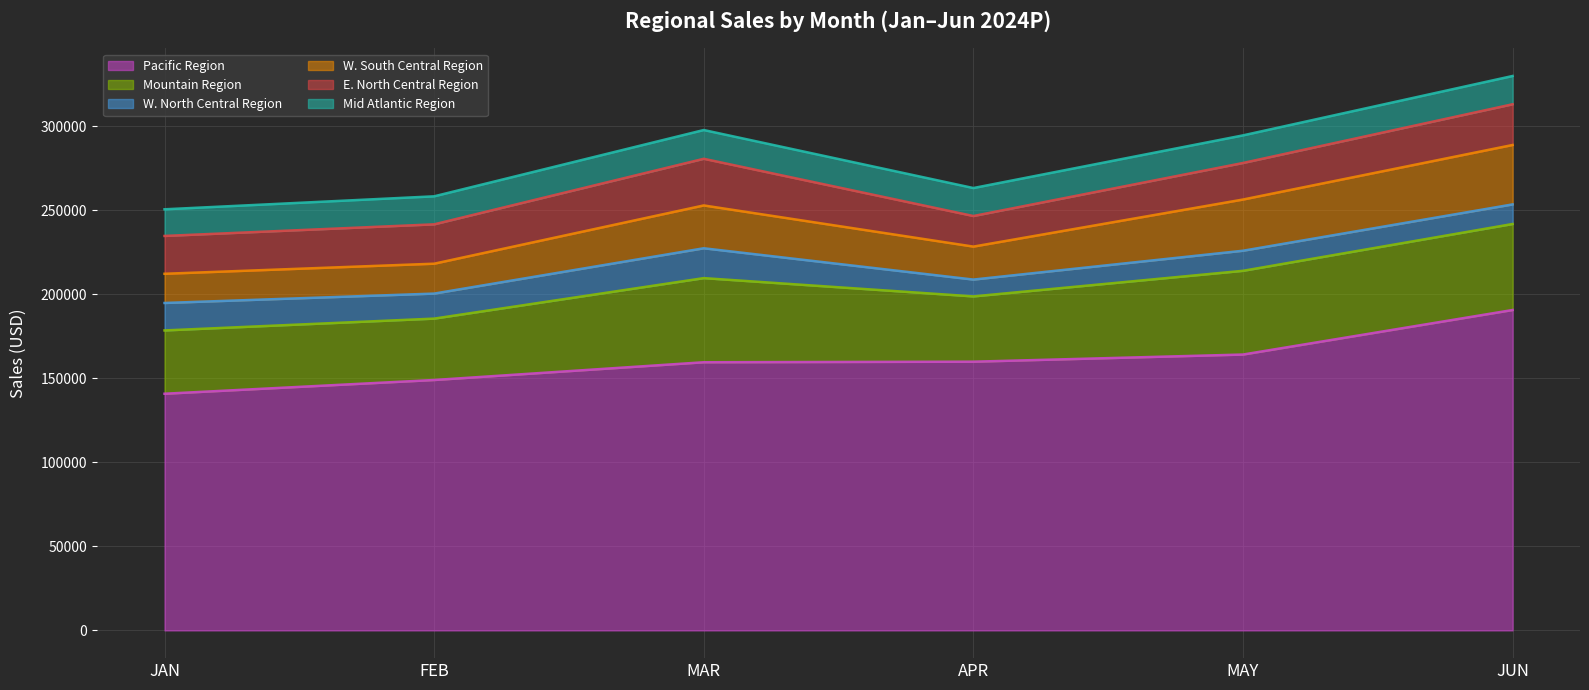

Reading left to right, extract all data points from this chart.

Pacific Region: JAN=140897.6	FEB=149073.6	MAR=159639.5	APR=159976.5	MAY=164232.7	JUN=190745.0
Mountain Region: JAN=37685.1	FEB=36547.4	MAR=50086.3	APR=38857.4	MAY=49845.4	JUN=51203.4
W. North Central Region: JAN=16346.1	FEB=14896.7	MAR=17768.4	APR=10028.6	MAY=11949.3	JUN=11661.9
W. South Central Region: JAN=17384.6	FEB=17796.2	MAR=25501.1	APR=19630.8	MAY=30483.7	JUN=35379.0
E. North Central Region: JAN=22518.5	FEB=23428.9	MAR=27774.5	APR=18202.7	MAY=21758.2	JUN=24236.5
Mid Atlantic Region: JAN=15863.2	FEB=16679.7	MAR=17119.4	APR=16656.9	MAY=16434.9	JUN=16836.9